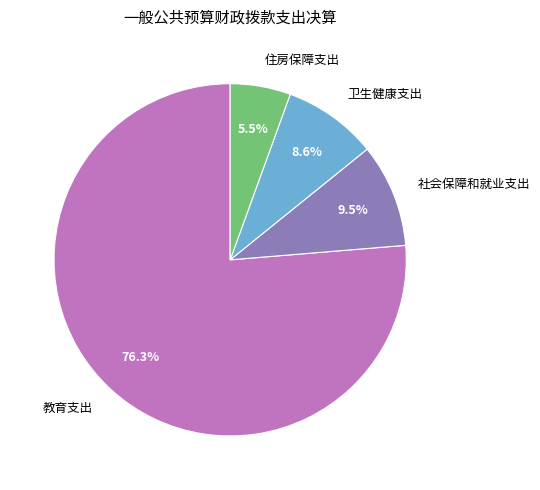

To the nearest percent, what is the difference between the 社会保障和就业支出 and 教育支出 slice percentages?

67%